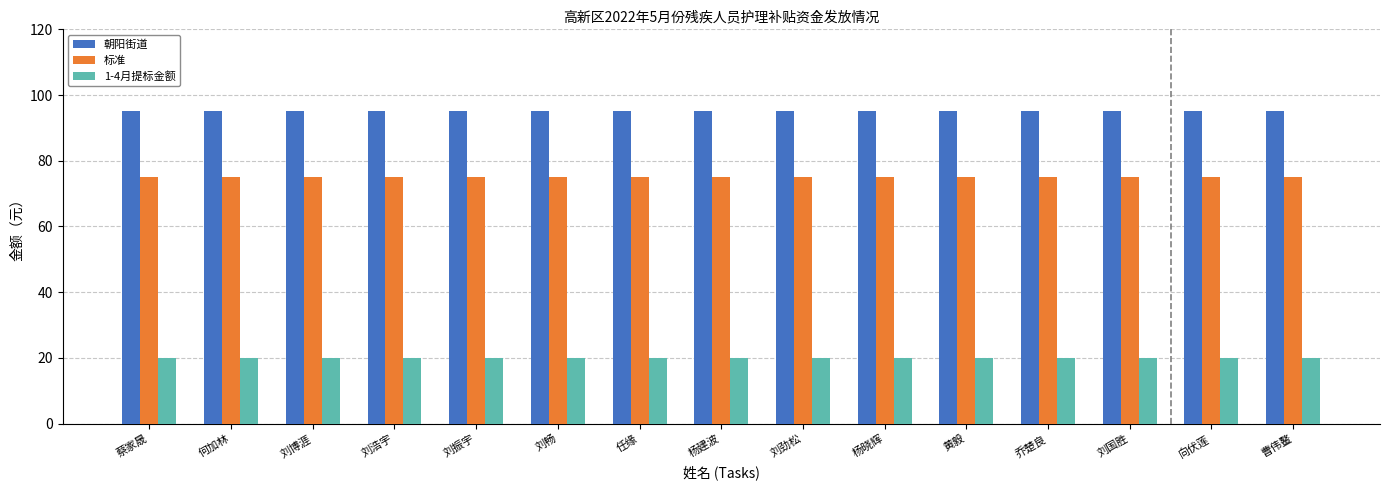

What is the sum of all 1-4月提标金额 values?

300